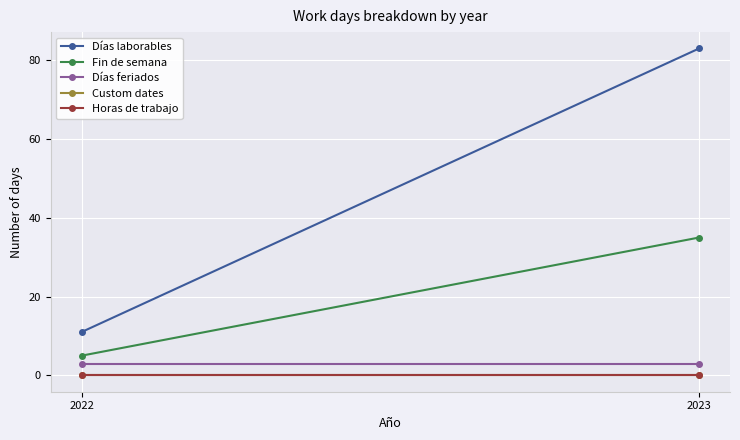

At how many categories does at least one series exceed 46?

1